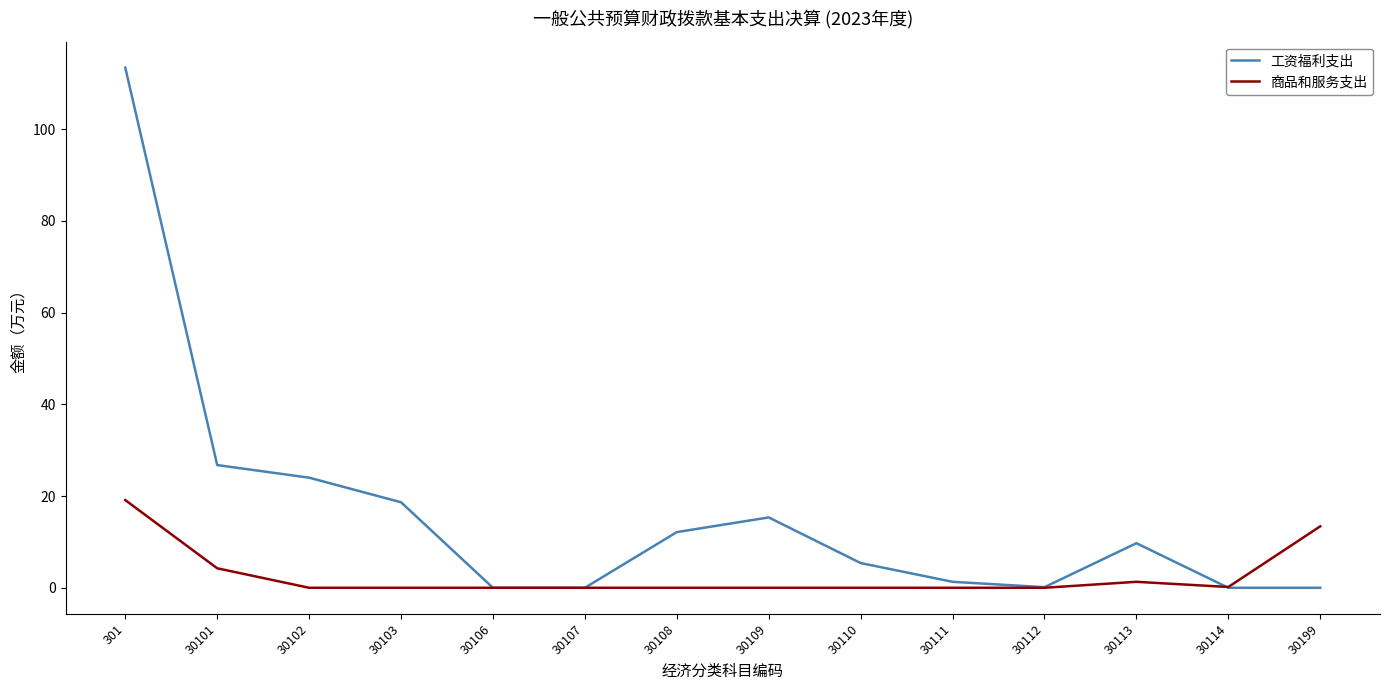

Rank the series at 30101 from highest to lowest value.

工资福利支出, 商品和服务支出